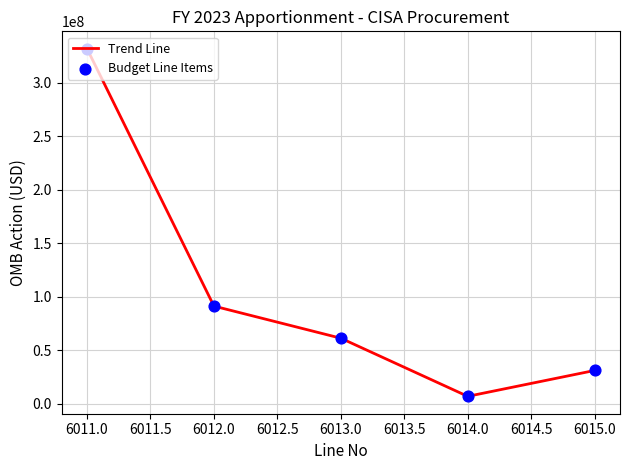

Is it true that the value at 6013.0 is 35123890?

False